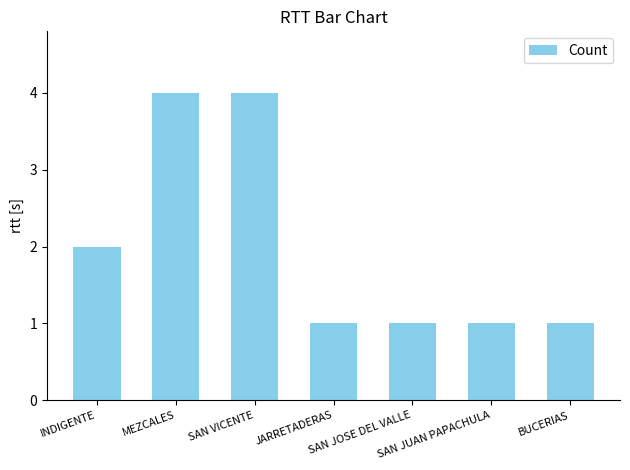

How many categories are shown in the chart?

7